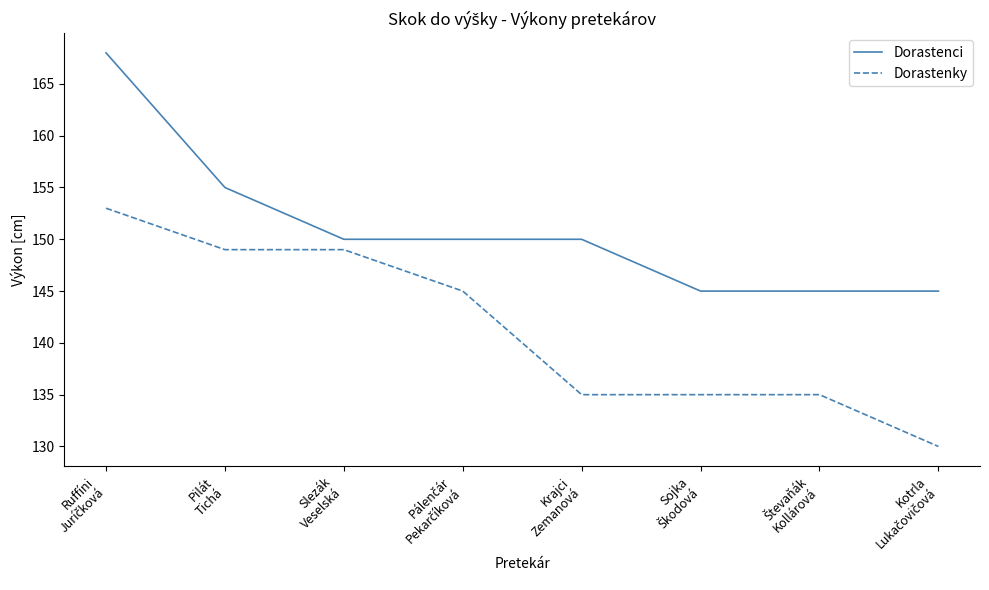

What is the highest value of the Dorastenci series?

168